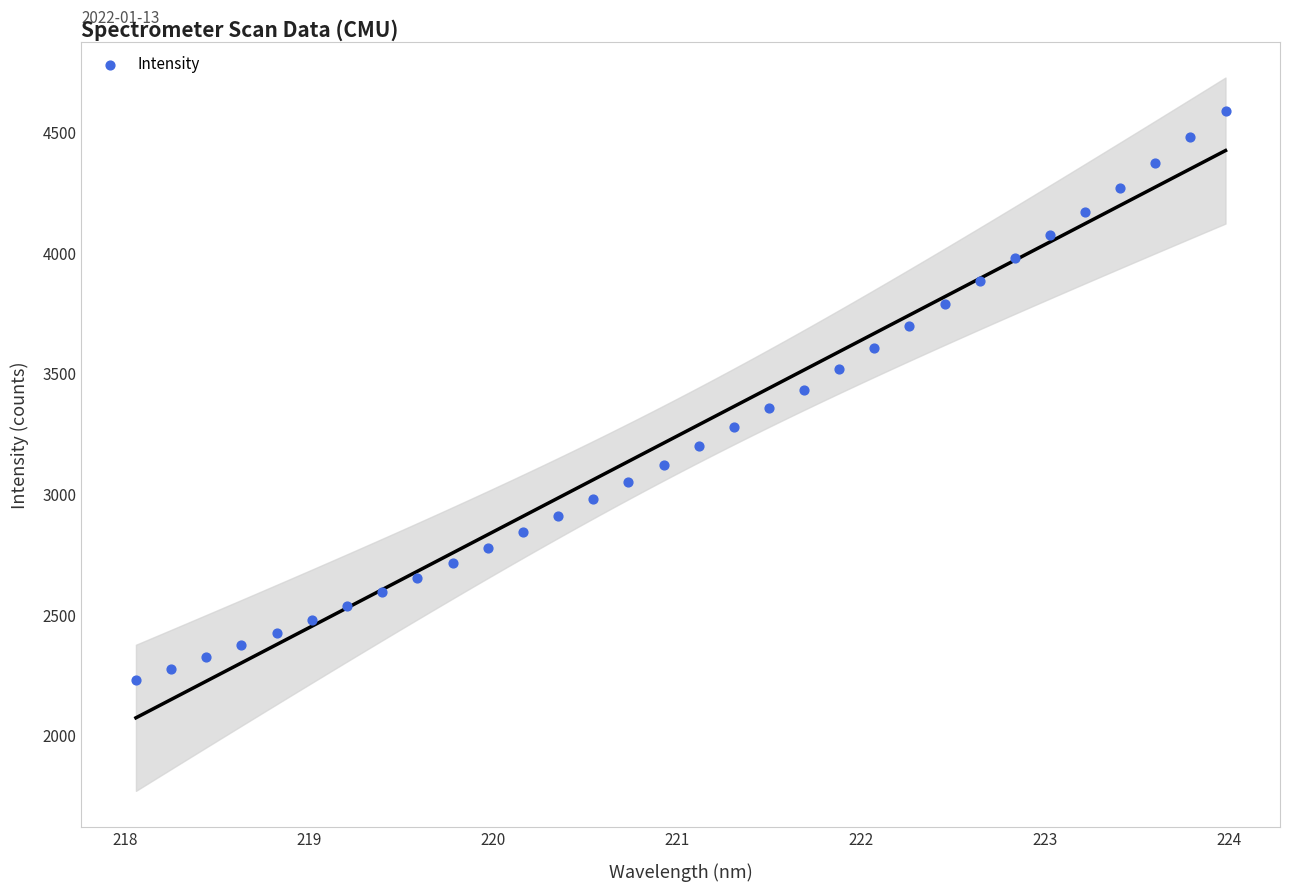

What is the range of X values (max minus min)?

5.9